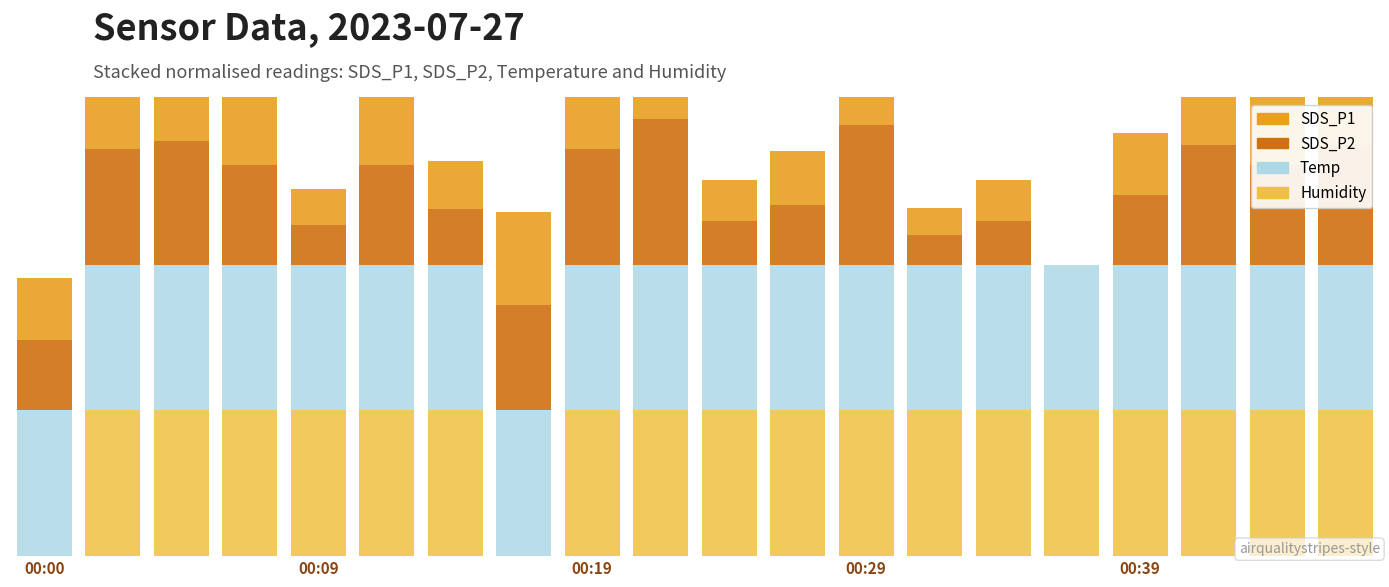

What is the sum of the SDS_P2 values at 8 and 5?

1.5